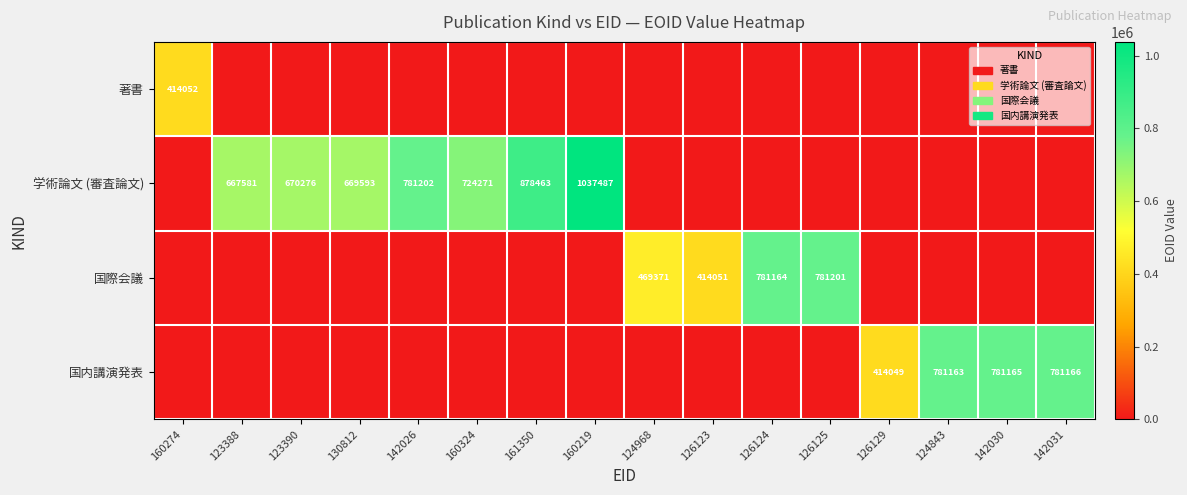

What is the difference between the maximum and minimum values in the 国際会議 series?

781201